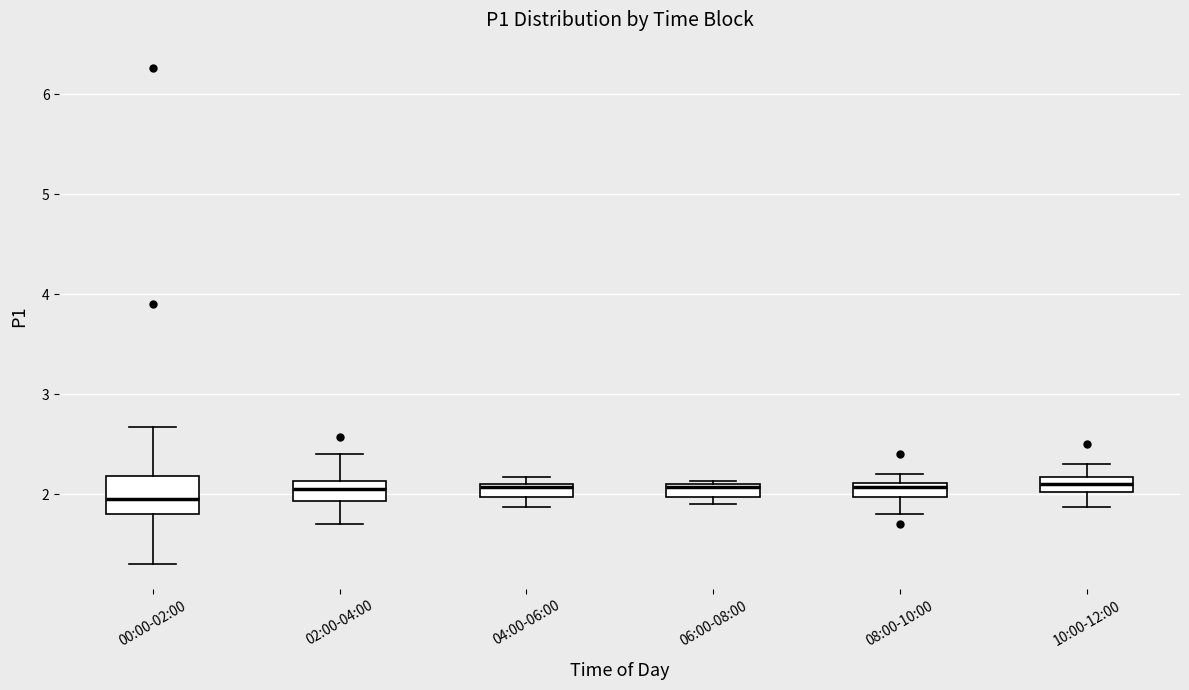

Where does the upper whisker of the box for 00:00-02:00 end on the y-axis? The values are not printed on the chart, so give them approximately, as read against the axis.

2.7